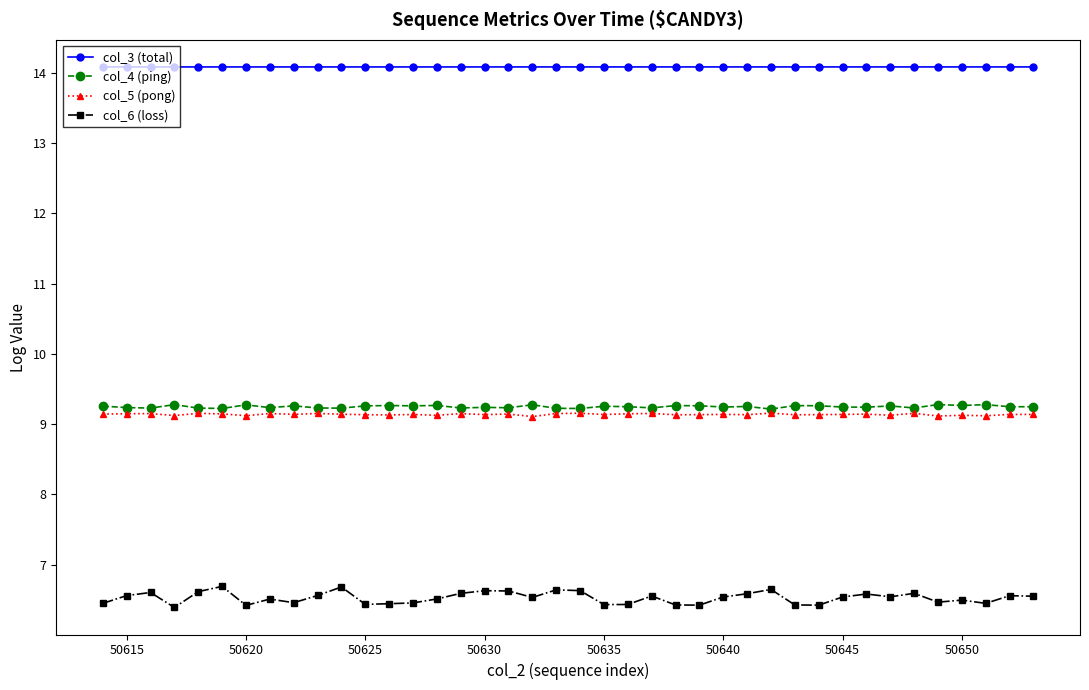

True or false: col_4 (ping) has more than 1 points higher than both neighbors.

True